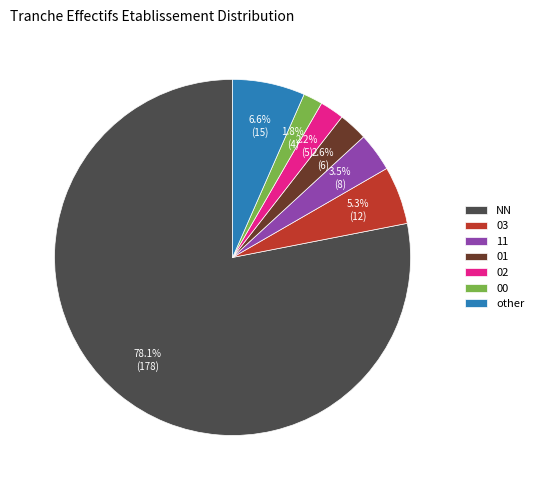

Count the number of slices in the pie.

7